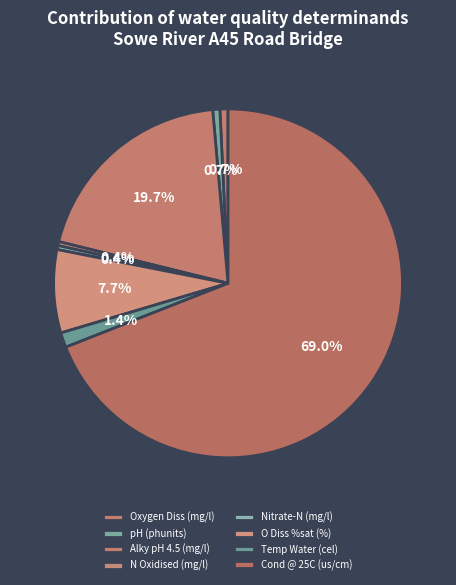

What is the majority slice?

Cond @ 25C (us/cm)